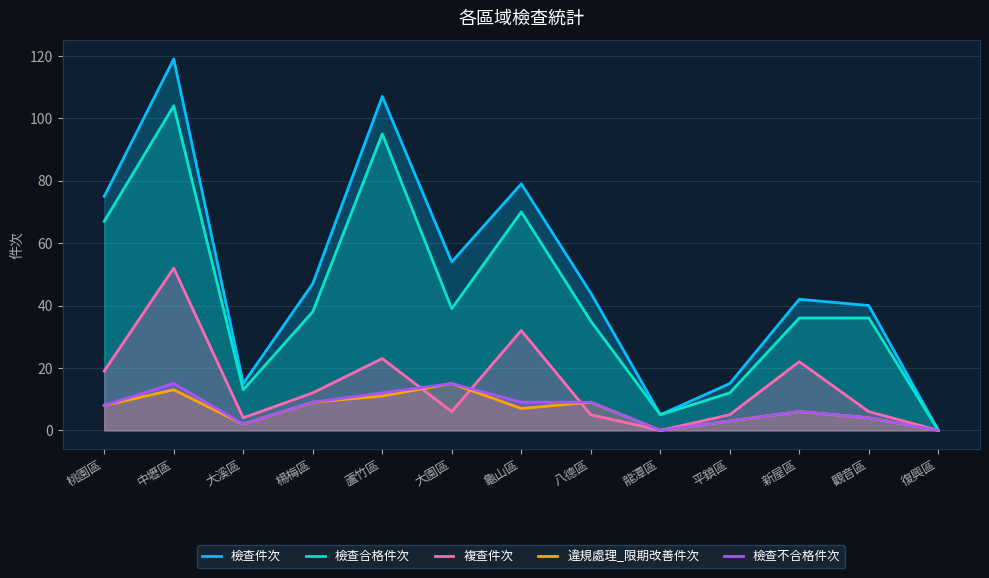

What position from the right is 大園區?

8